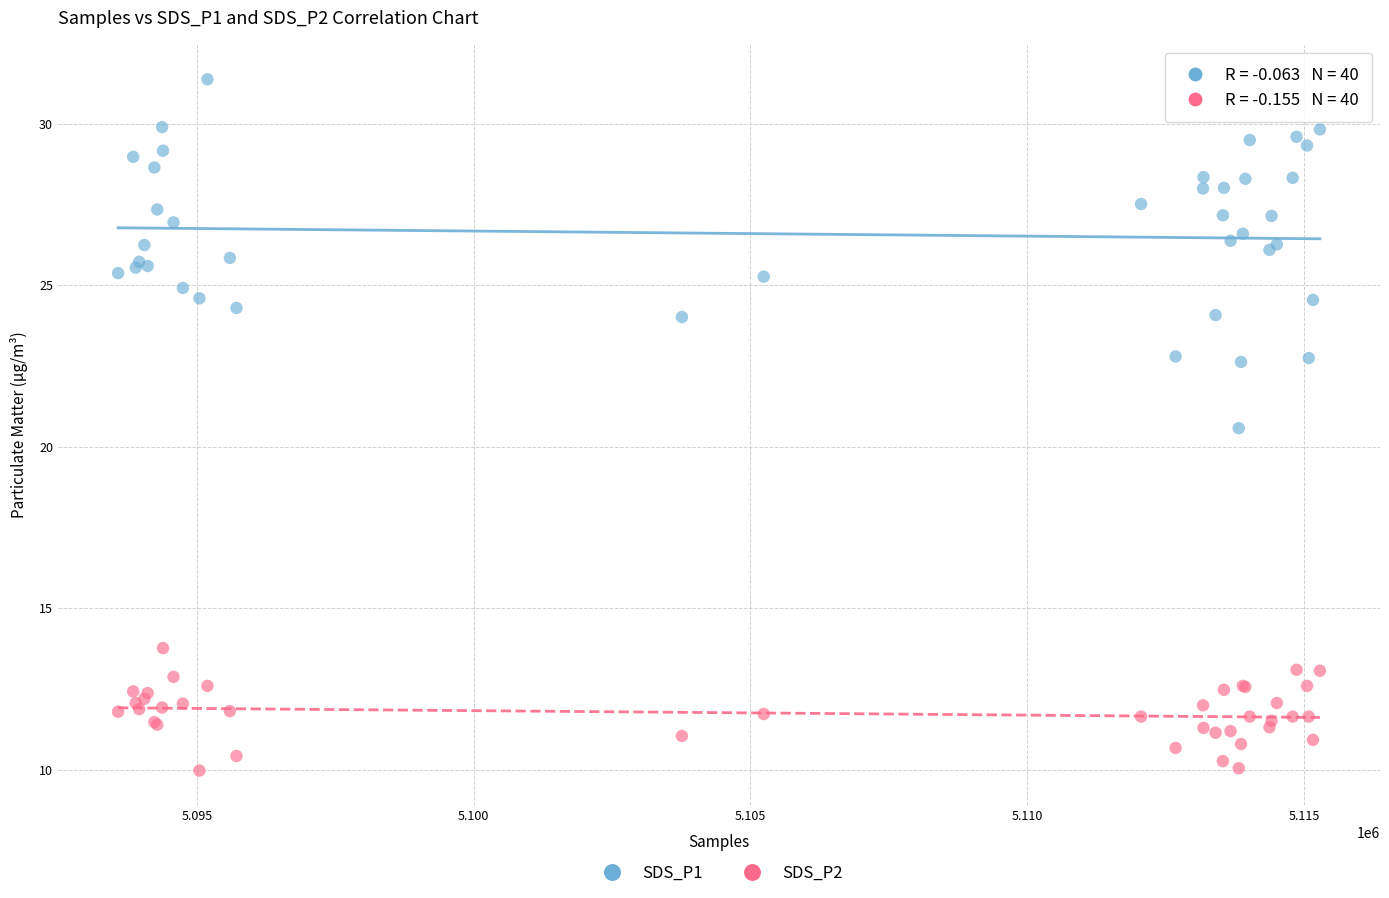

Across all series, what Y value is closest to 20?

20.6